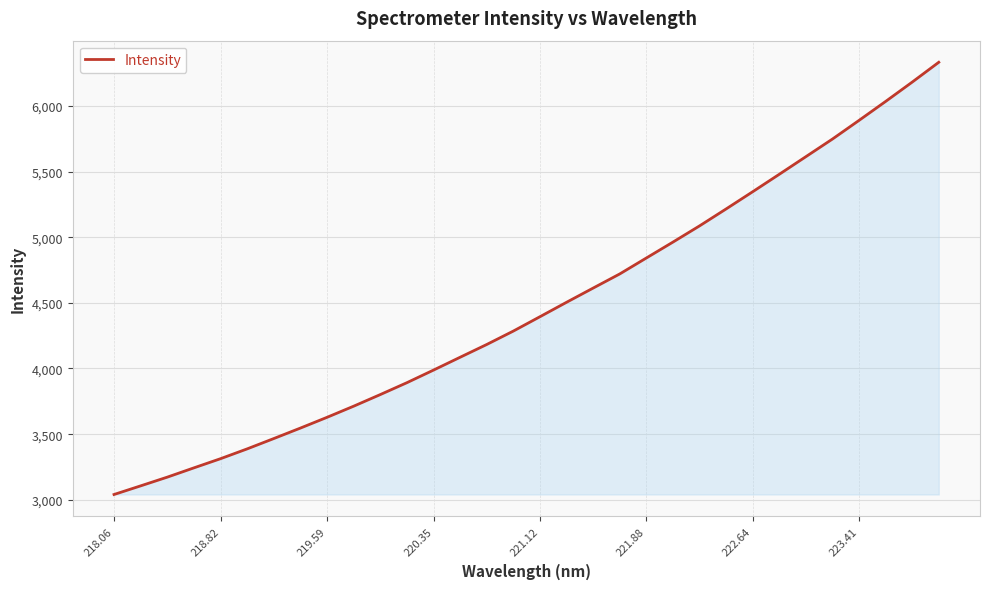

What is the greatest value displayed?

6332.4